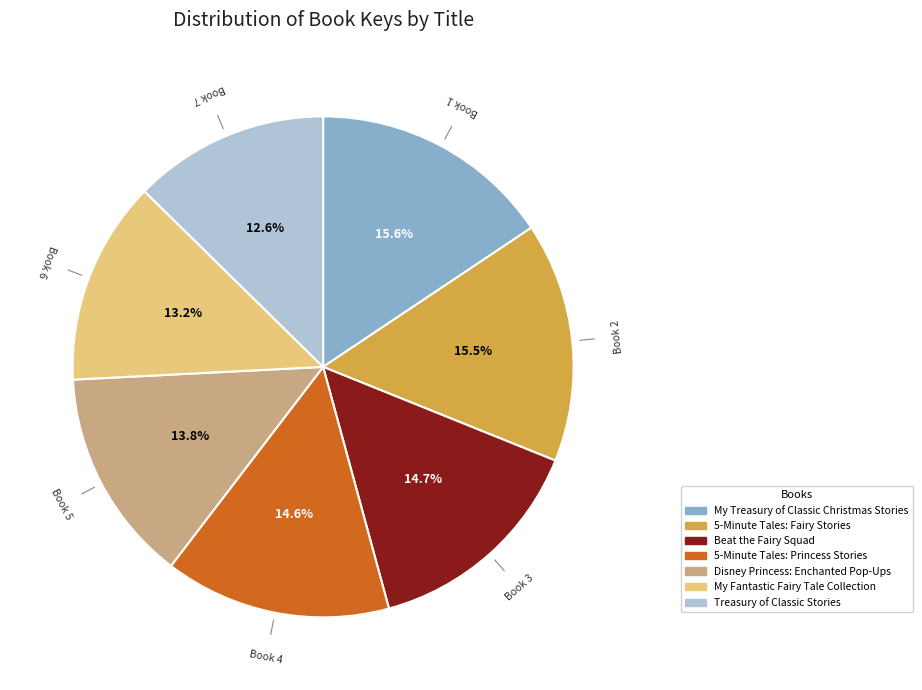

Between My Treasury of Classic Christmas Stories and Treasury of Classic Stories, which is larger?

My Treasury of Classic Christmas Stories